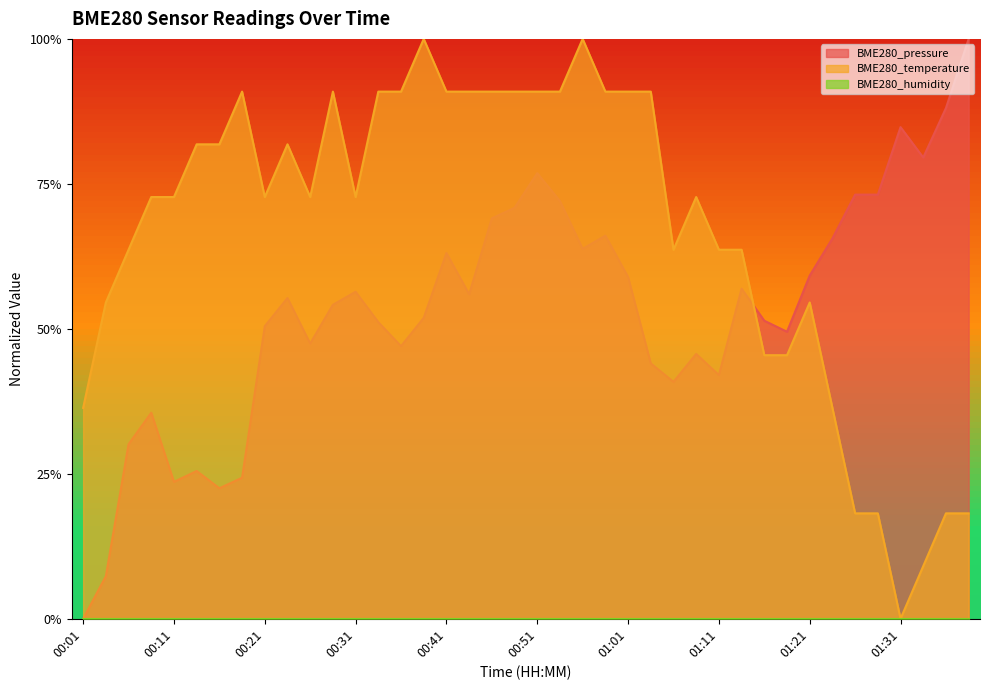

At which category does the chart reach its peak across all series?

01:38